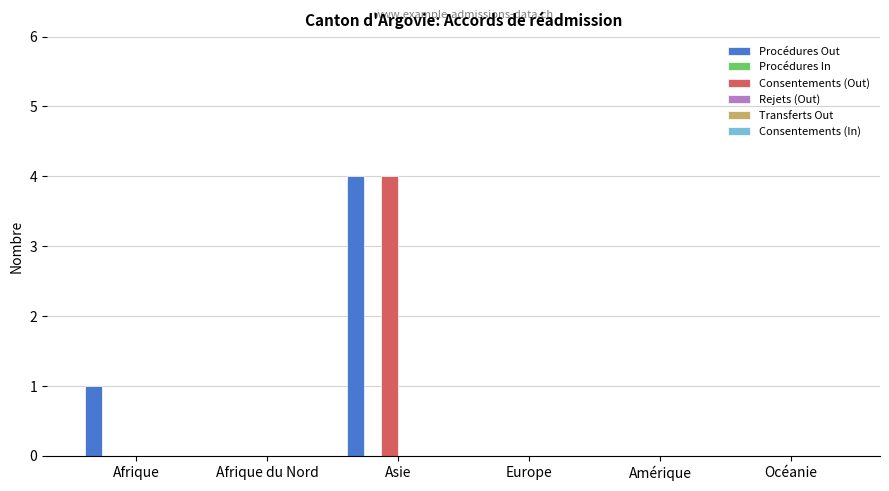

What is the total value across all series at Afrique?

1